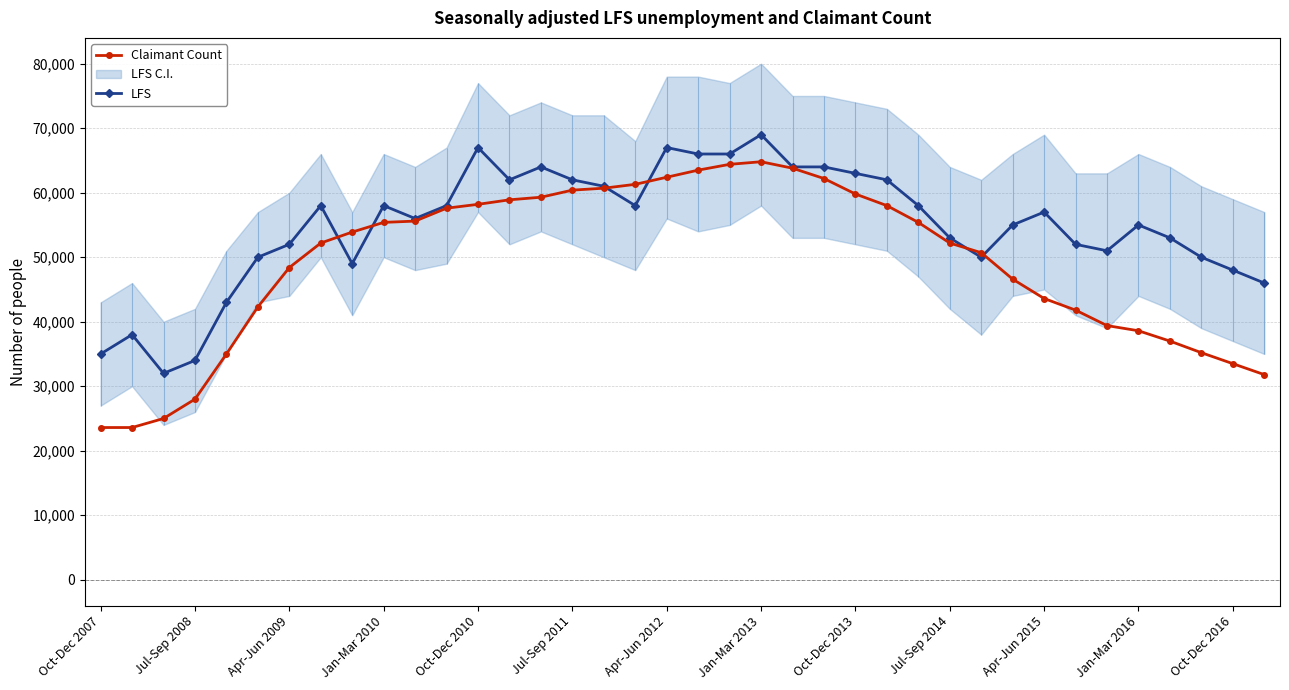

True or false: Claimant Count has more than 0 points higher than both neighbors.

True